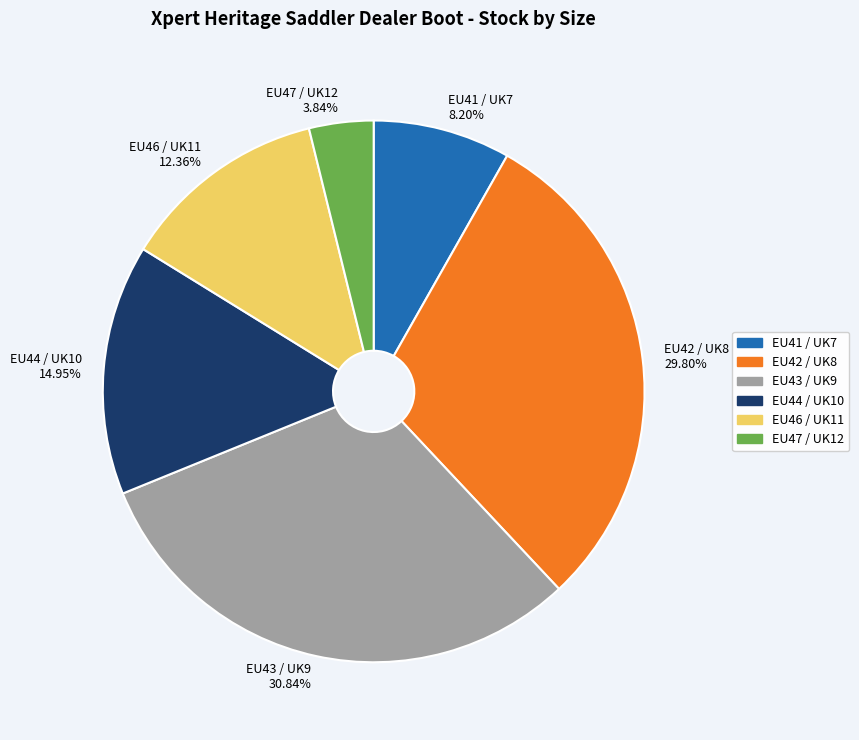

To the nearest percent, what portion does EU46 / UK11 represent?

12%